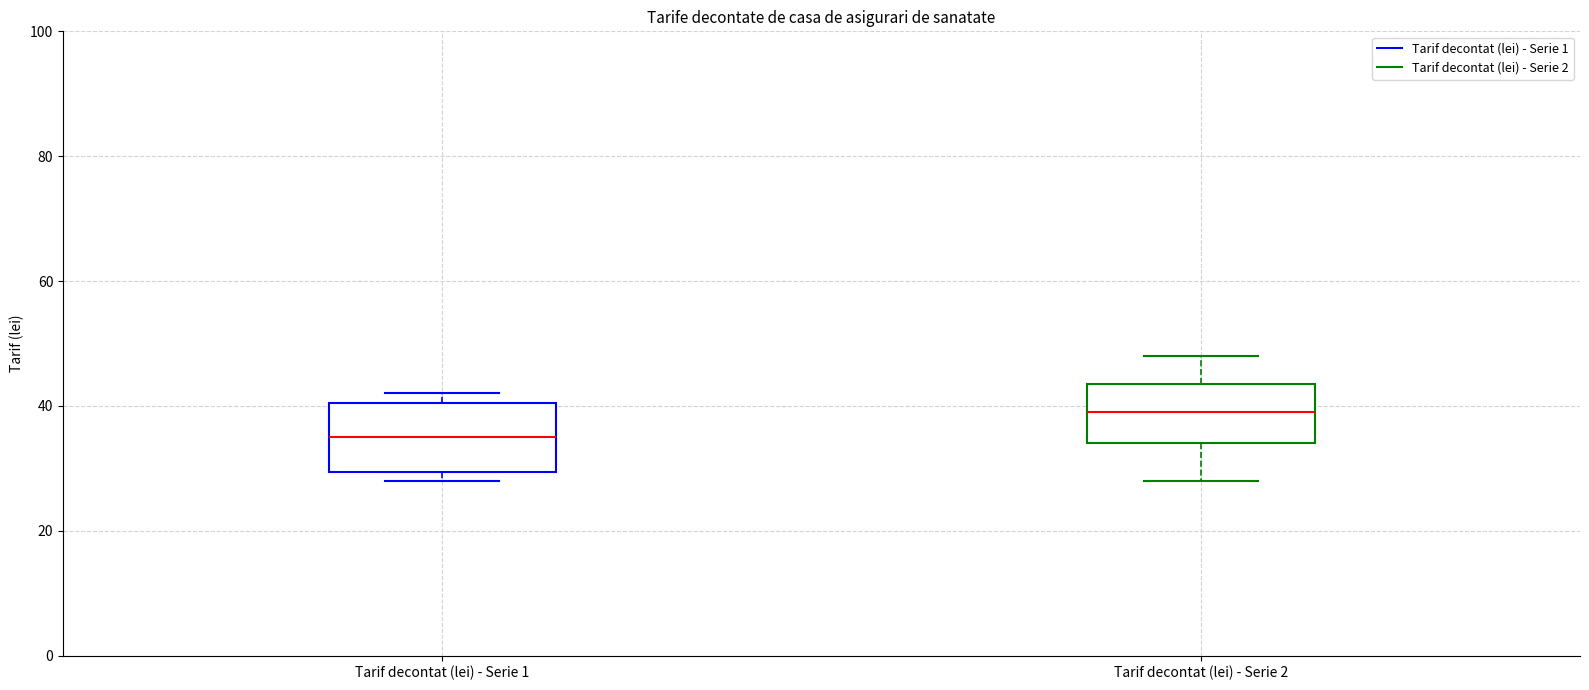

Reading left to right, transcribe this box plot: for each box, give where its median line is, the range the box spans, and where its two whiskers end, as read against the y-axis. The values are not printed on the chart, so give them approximately, as read against the axis.

Tarif decontat (lei) - Serie 1: median 36, box 30 to 40, whiskers 28 to 42
Tarif decontat (lei) - Serie 2: median 40, box 34 to 44, whiskers 28 to 48